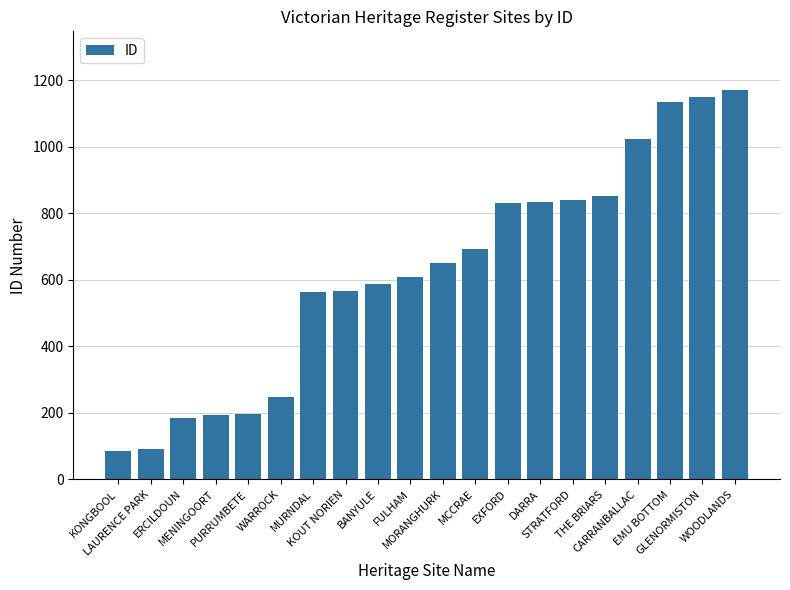

What is the greatest value displayed?

1172